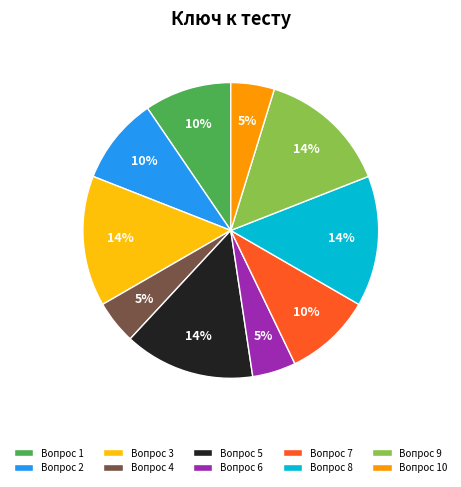

How many segments does this pie chart have?

10